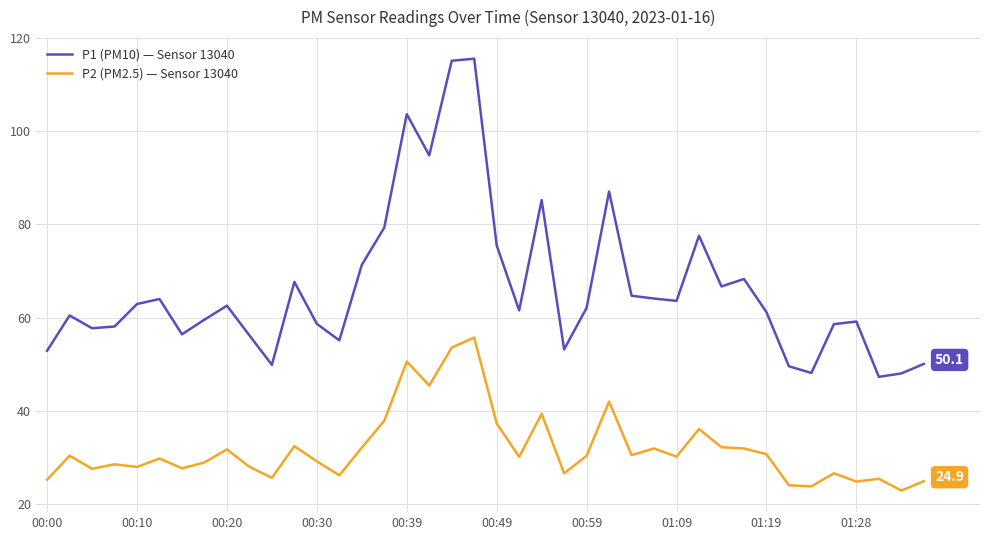

True or false: P2 (PM2.5) — Sensor 13040 has more than 2 points higher than both neighbors.

True